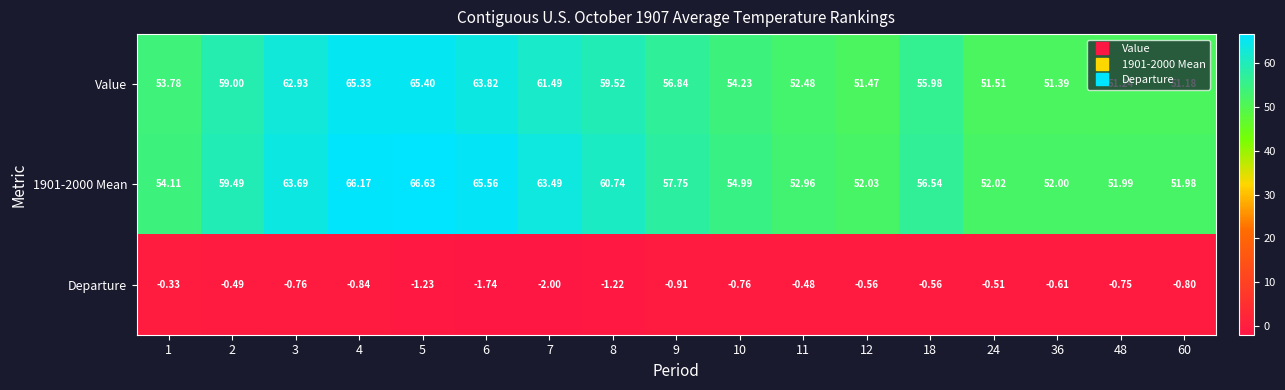

Which series changed the most between 4 and 8?

Value